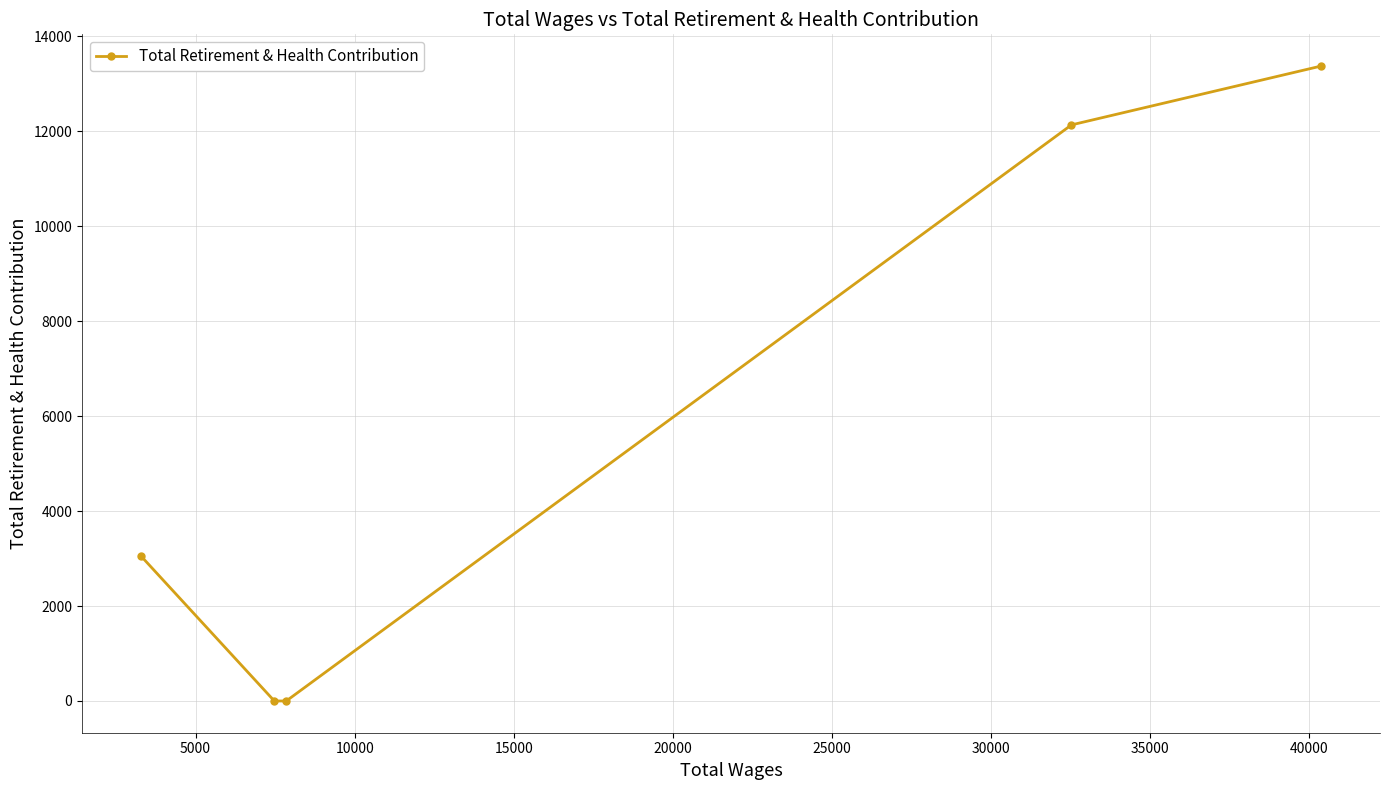

How many data points does each series have?

5